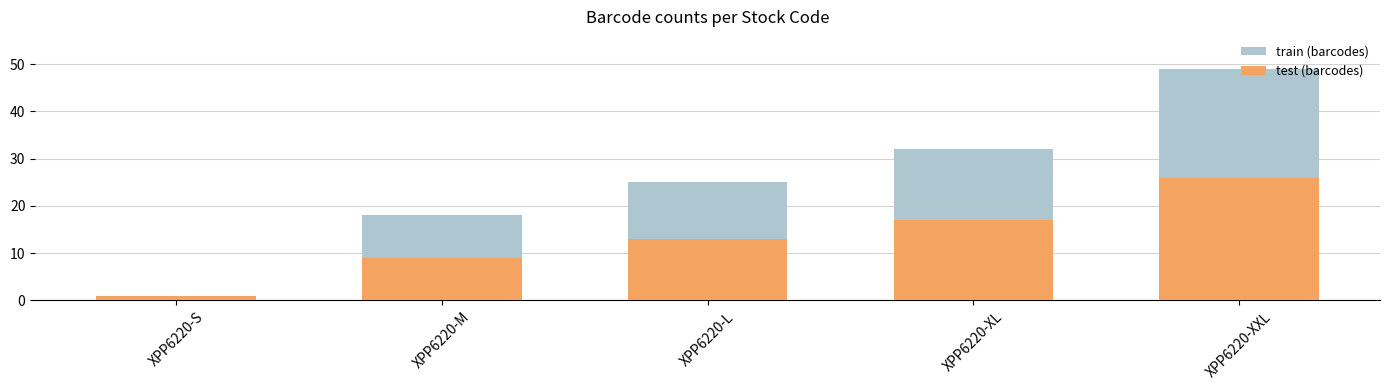

How many values in the test (barcodes) series are below 13?

2